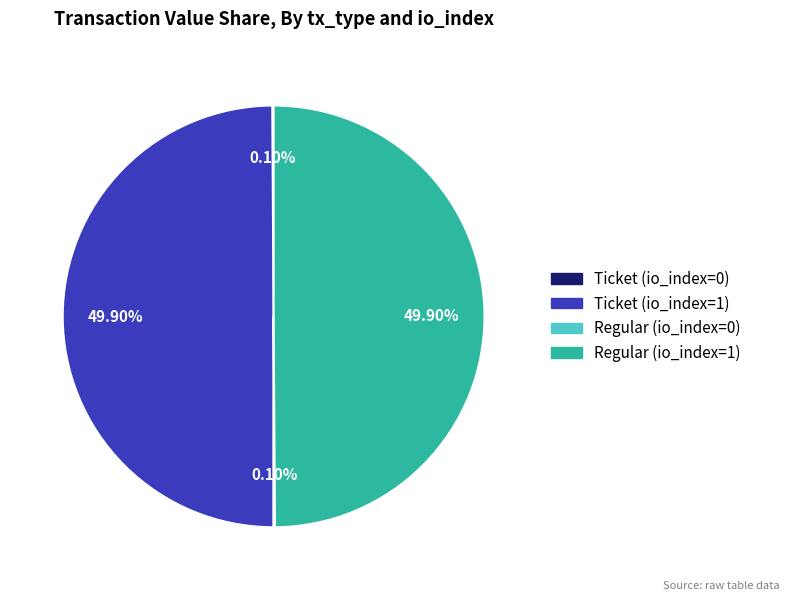

What is the ratio of the value at Ticket (io_index=1) to the value at Regular (io_index=1)?

1.0